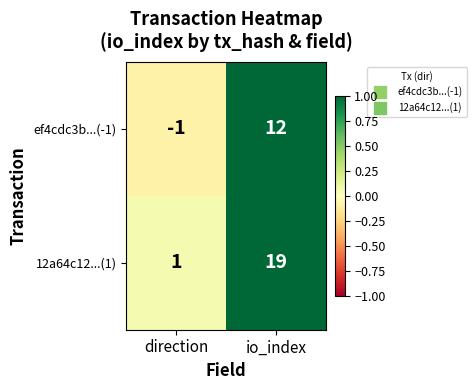

The 12a64c12...(1) series shows 0 at direction. True or false?

False